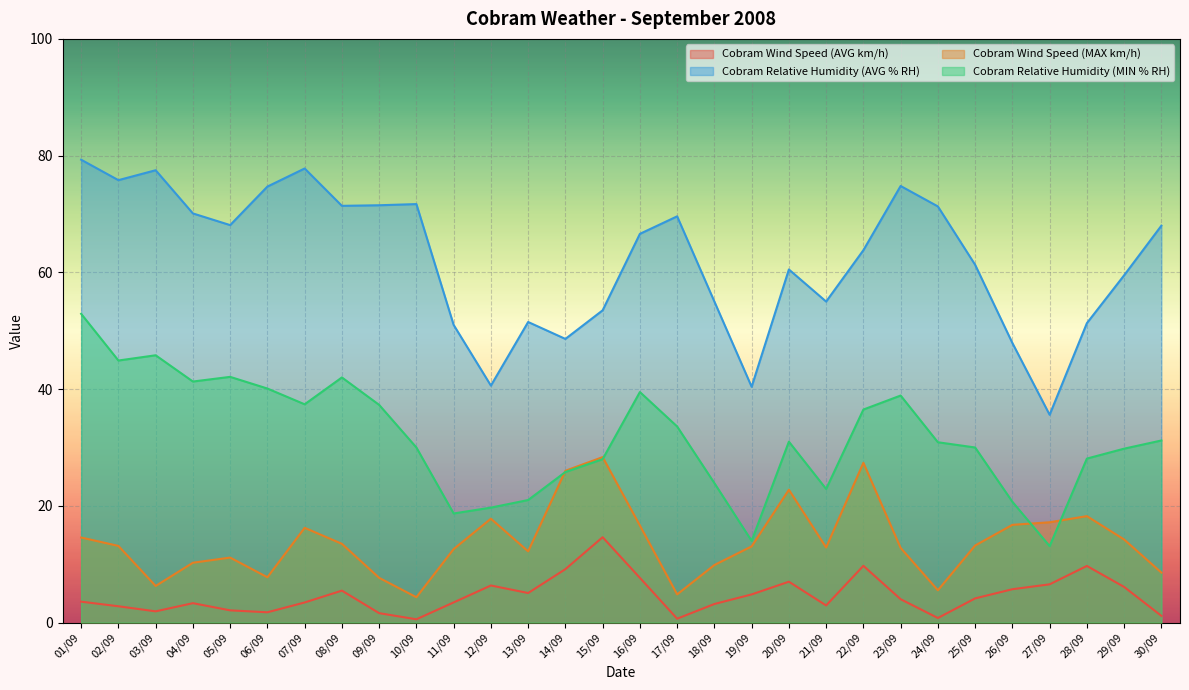

True or false: Cobram Relative Humidity (AVG % RH) and Cobram Relative Humidity (MIN % RH) cross at least once.

False